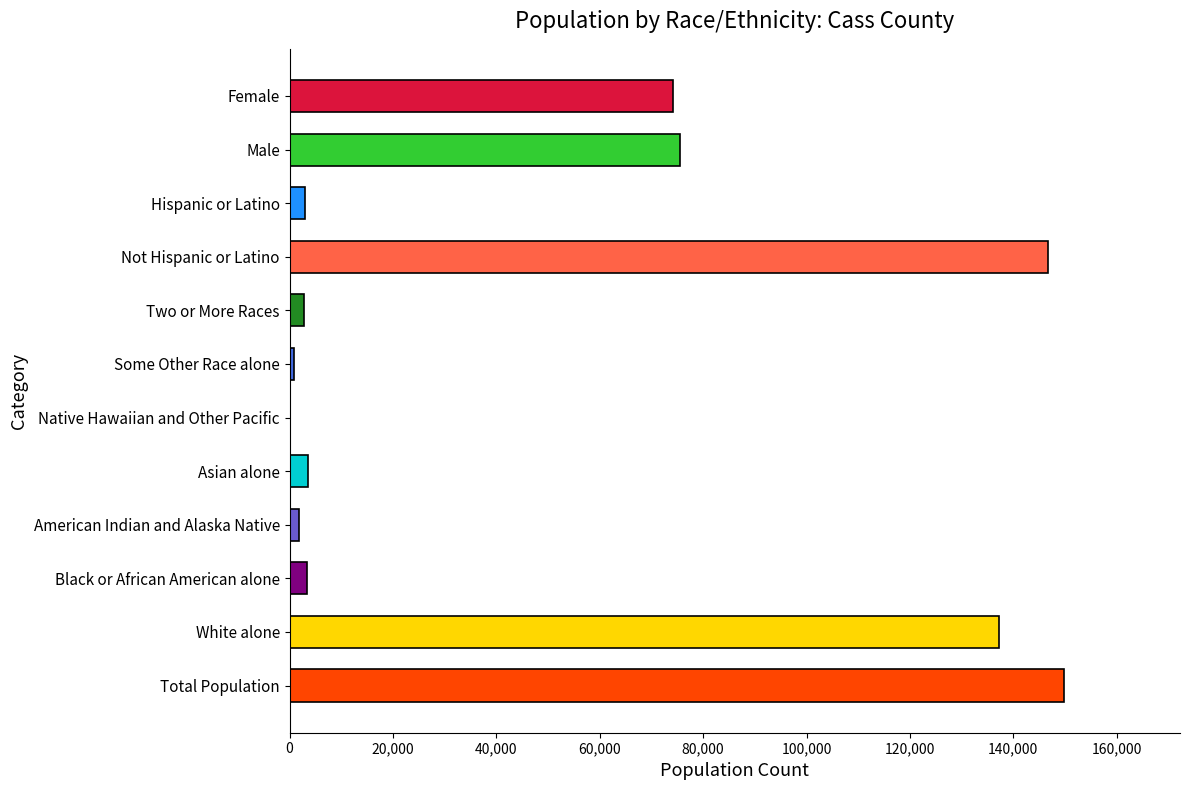

What is the approximate value at Total Population?

149778